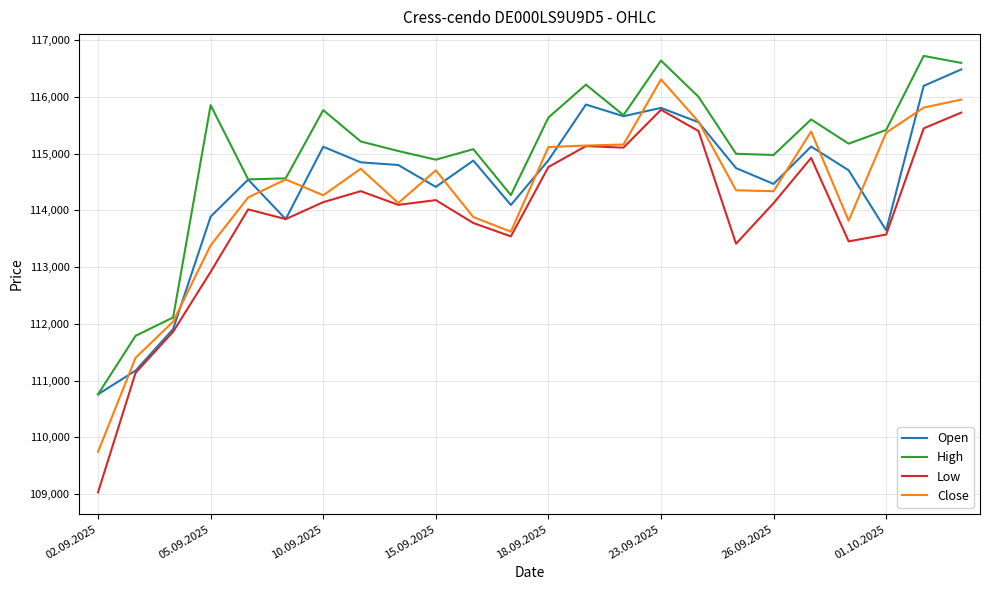

Which series has the largest total across all categories?

High